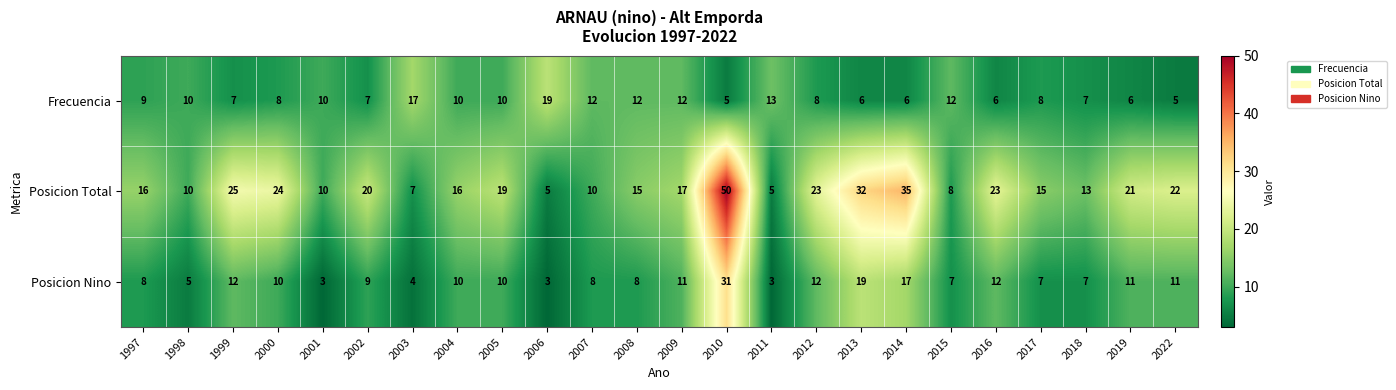

What is the smallest value displayed?

3